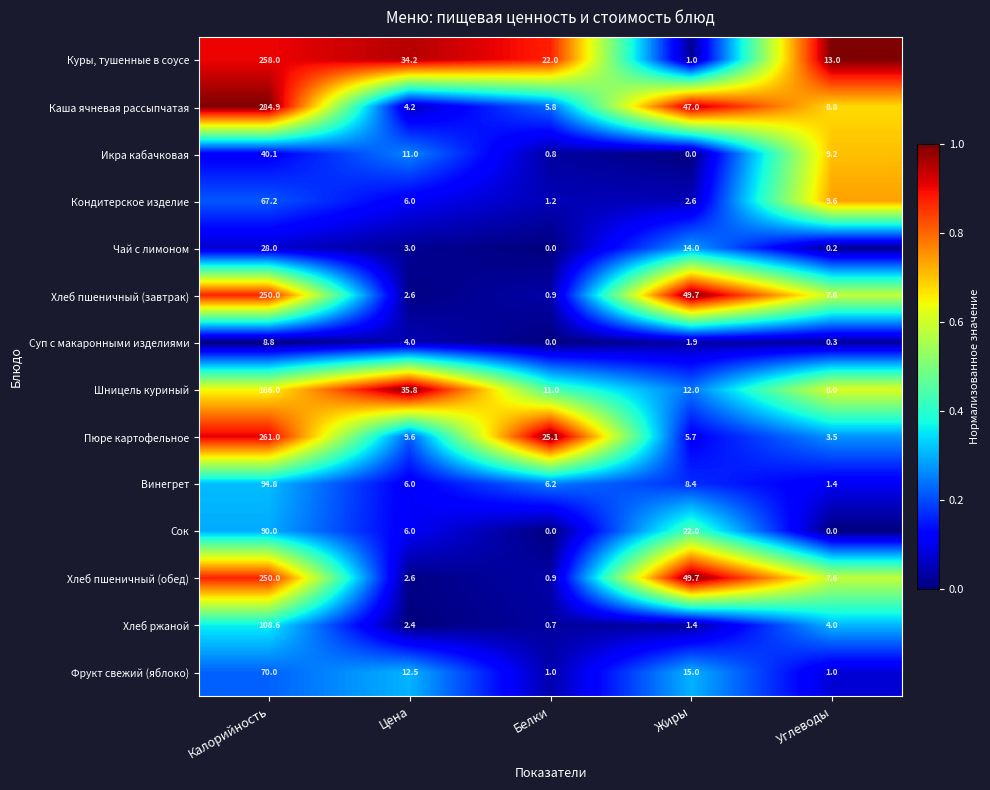

At which label is Пюре картофельное closest to 132?

Белки